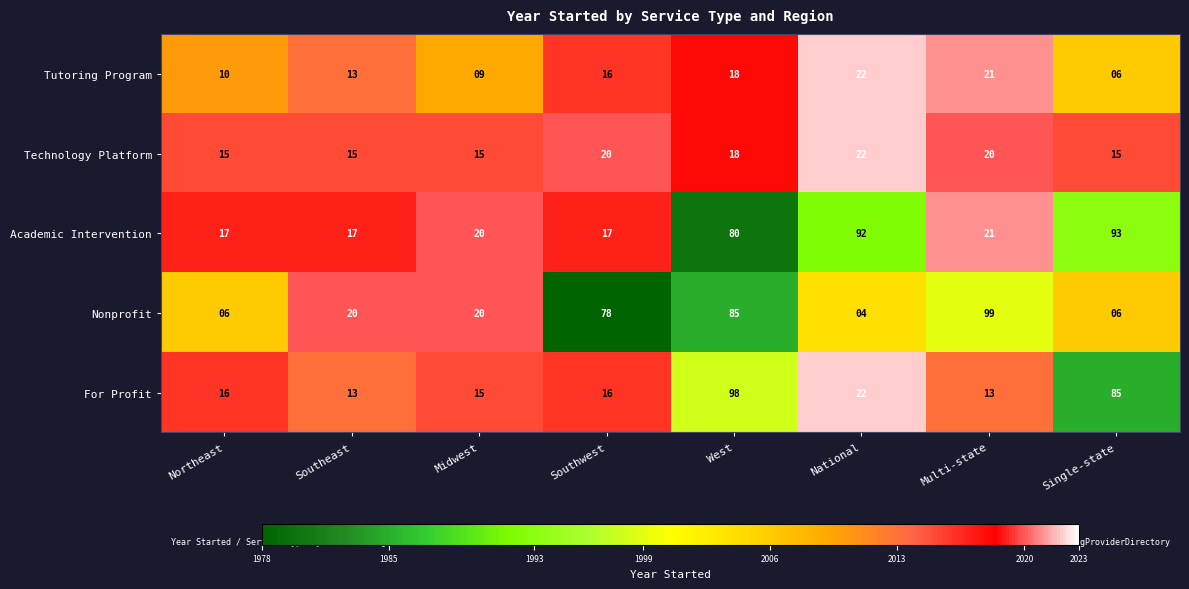

Is it true that Academic Intervention equals 59 at National?

False